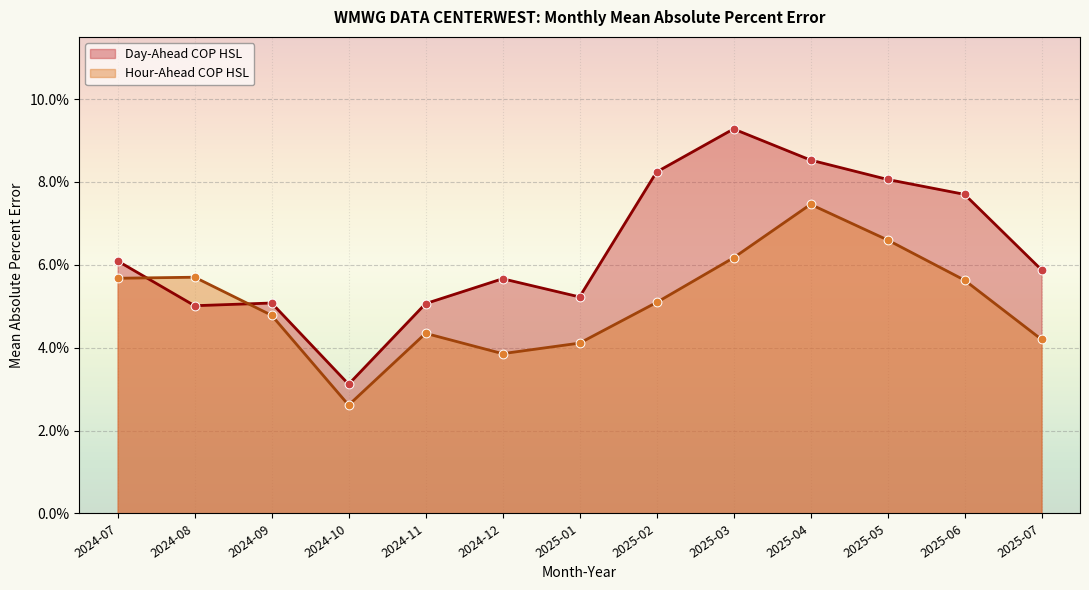

At which category is the sum across all series the highest?

2025-04